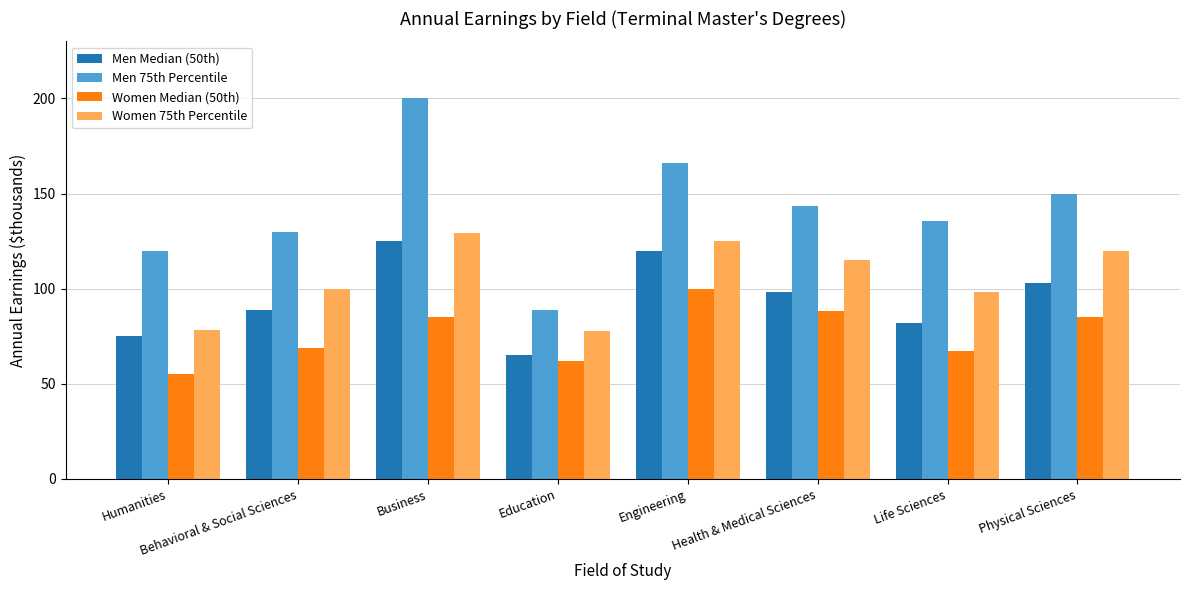

Count the number of data series in this chart.

4